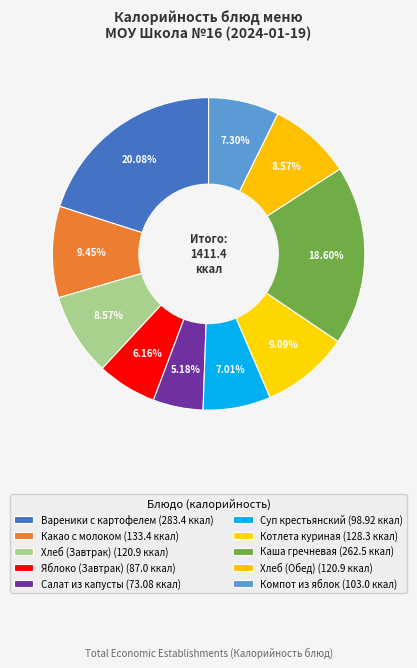

Is it true that Салат из капусты is 1% of the pie?

False